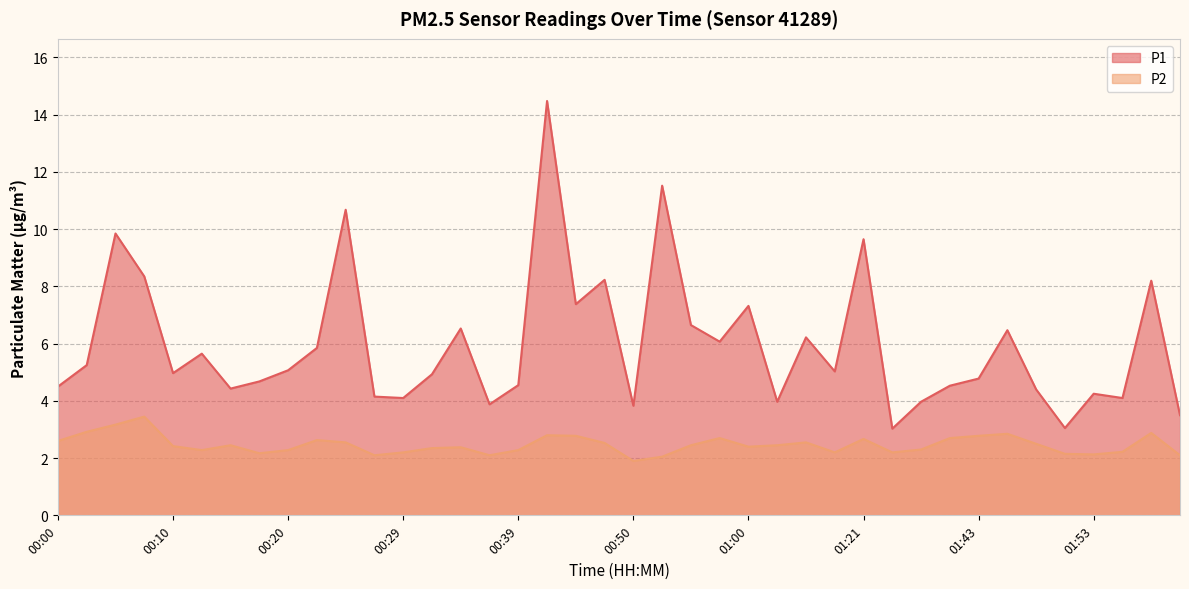

How many values in the P1 series are below 5?

20